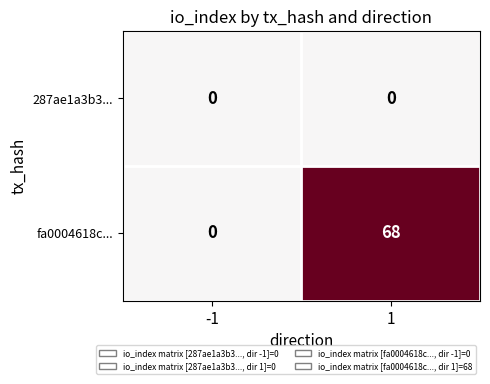

The fa0004618c... series shows 68 at 1. True or false?

True